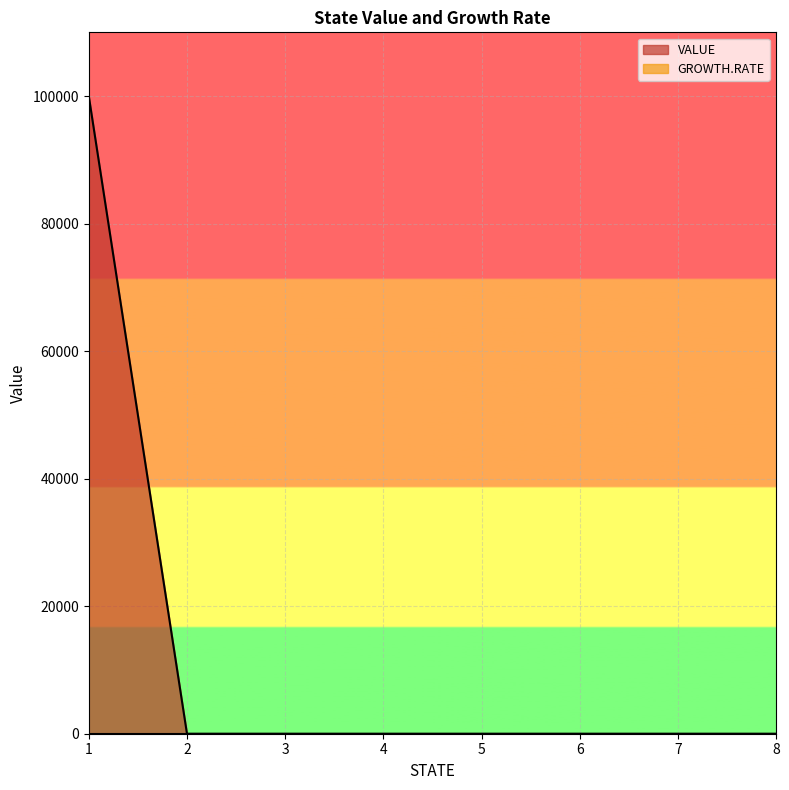

True or false: there are more than 2 points higher than both neighbors.

False